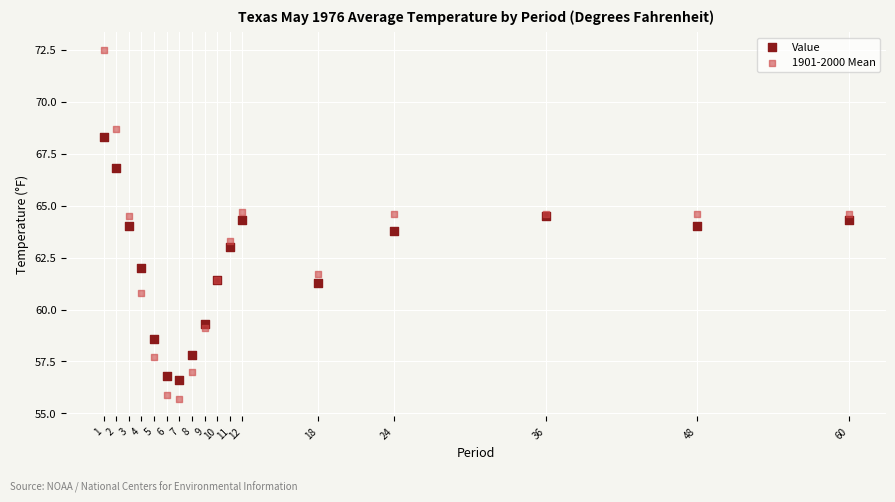

Which series contains the highest Y value?

1901-2000 Mean